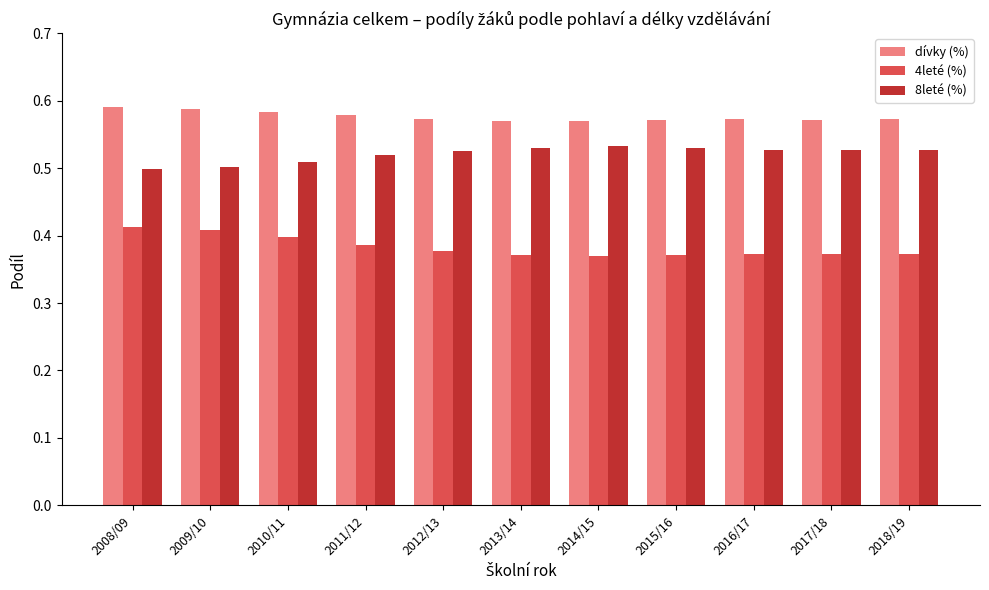

What is the sum of the 8leté (%) values at 2015/16 and 2014/15?

1.1